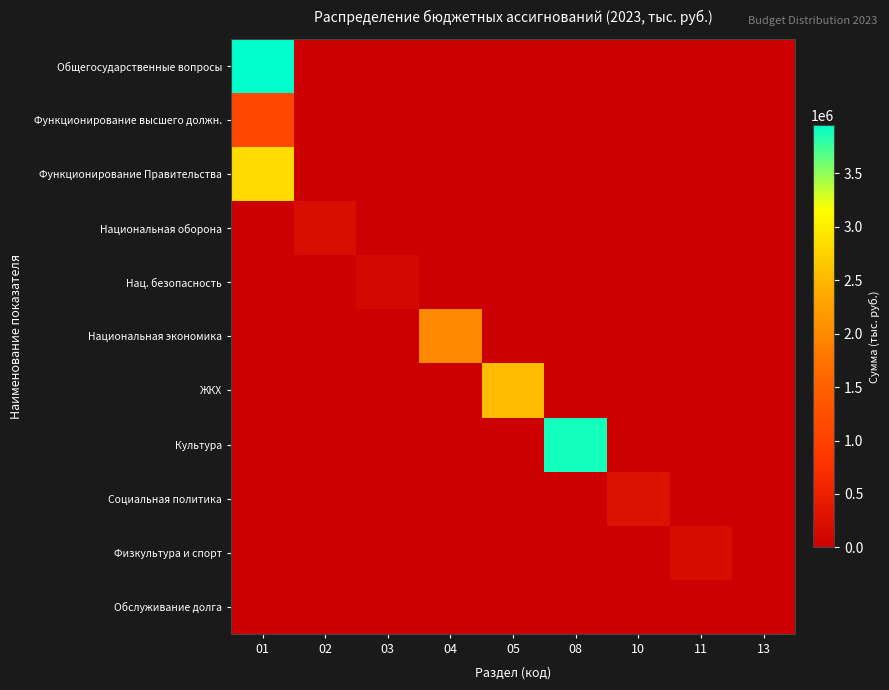

Reading left to right, transcribe all the data shown in this chart.

Общегосударственные вопросы: 01=3949263.2	02=0.0	03=0.0	04=0.0	05=0.0	08=0.0	10=0.0	11=0.0	13=0.0
Функционирование высшего должн.: 01=1112599.9	02=0.0	03=0.0	04=0.0	05=0.0	08=0.0	10=0.0	11=0.0	13=0.0
Функционирование Правительства: 01=2831169.1	02=0.0	03=0.0	04=0.0	05=0.0	08=0.0	10=0.0	11=0.0	13=0.0
Национальная оборона: 01=0.0	02=211005.0	03=0.0	04=0.0	05=0.0	08=0.0	10=0.0	11=0.0	13=0.0
Нац. безопасность: 01=0.0	02=0.0	03=146025.0	04=0.0	05=0.0	08=0.0	10=0.0	11=0.0	13=0.0
Национальная экономика: 01=0.0	02=0.0	03=0.0	04=1996935.0	05=0.0	08=0.0	10=0.0	11=0.0	13=0.0
ЖКХ: 01=0.0	02=0.0	03=0.0	04=0.0	05=2535191.0	08=0.0	10=0.0	11=0.0	13=0.0
Культура: 01=0.0	02=0.0	03=0.0	04=0.0	05=0.0	08=3881568.2	10=0.0	11=0.0	13=0.0
Социальная политика: 01=0.0	02=0.0	03=0.0	04=0.0	05=0.0	08=0.0	10=284503.6	11=0.0	13=0.0
Физкультура и спорт: 01=0.0	02=0.0	03=0.0	04=0.0	05=0.0	08=0.0	10=0.0	11=180782.5	13=0.0
Обслуживание долга: 01=0.0	02=0.0	03=0.0	04=0.0	05=0.0	08=0.0	10=0.0	11=0.0	13=19.0